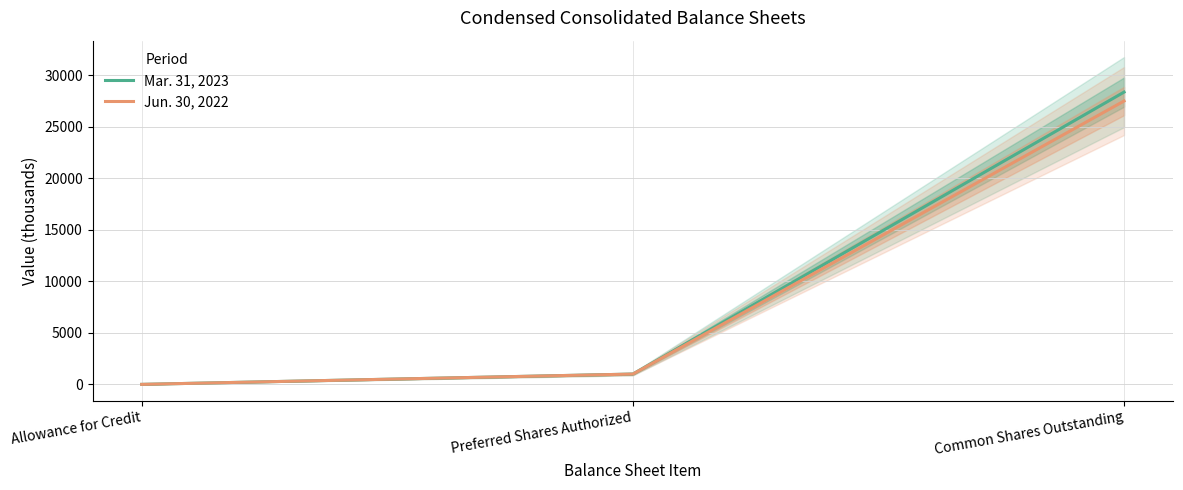

Which category has the highest value in the Mar. 31, 2023 series?

Common Shares Outstanding